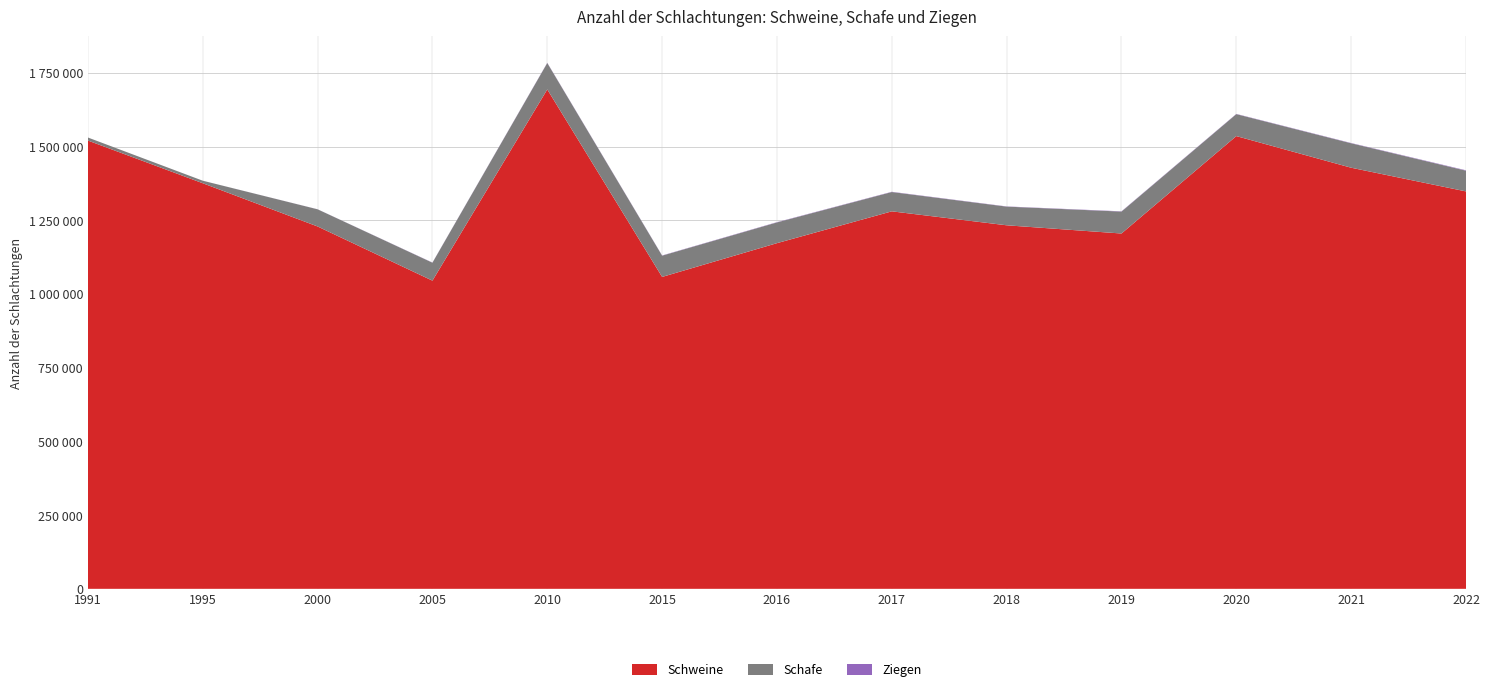

Reading left to right, transcribe all the data shown in this chart.

Schweine: 1520558	1375774	1229126	1045349	1694013	1058015	1172511	1280463	1233120	1205250	1535736	1428398	1348073
Schafe: 10305	8541	58205	60849	89485	72029	70333	65468	63342	74344	74394	82899	70314
Ziegen: 14	56	230	545	842	756	915	854	685	909	815	918	1336